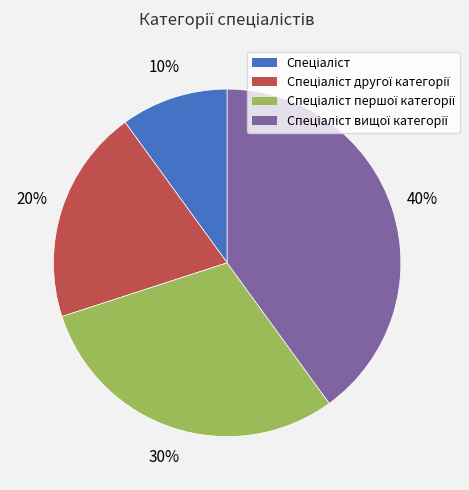

Does any single category account for the majority?

No